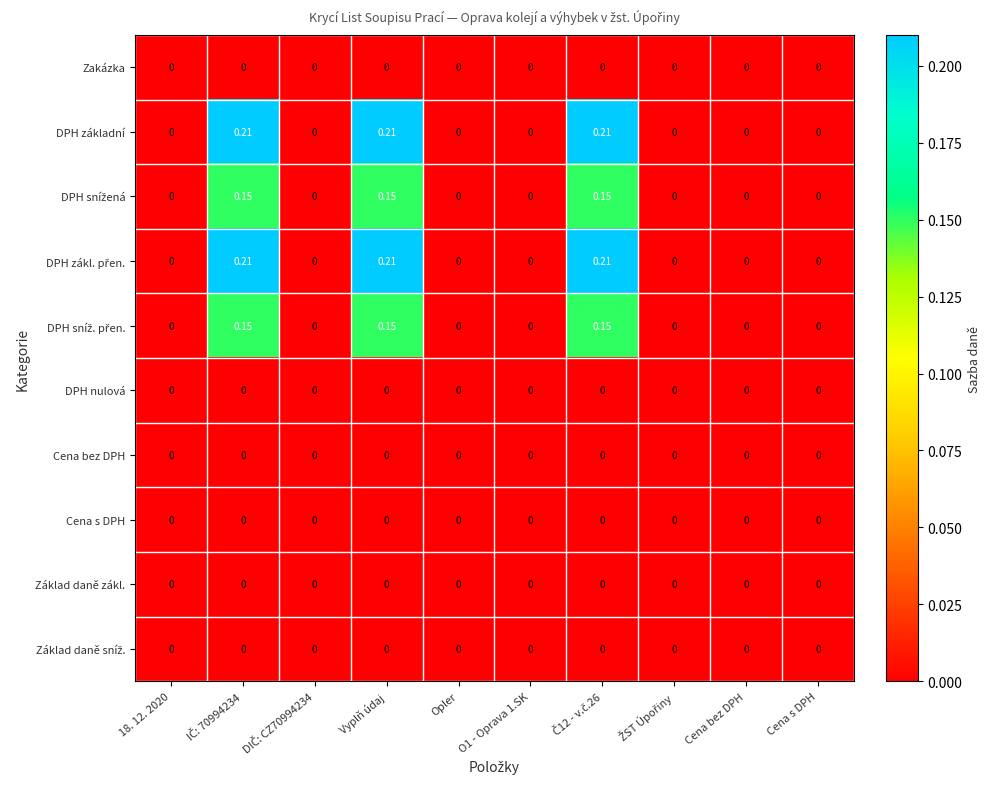

Which series has the largest range (max minus min)?

DPH základní